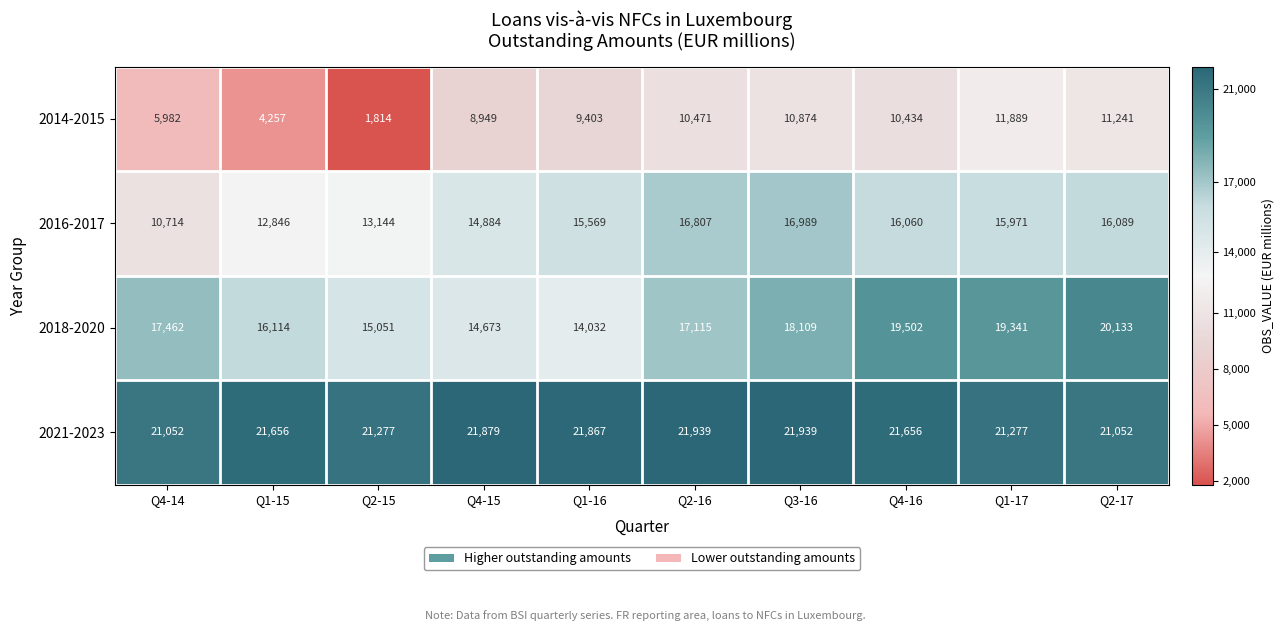

Which category has the lowest value across all series?

Q2-15